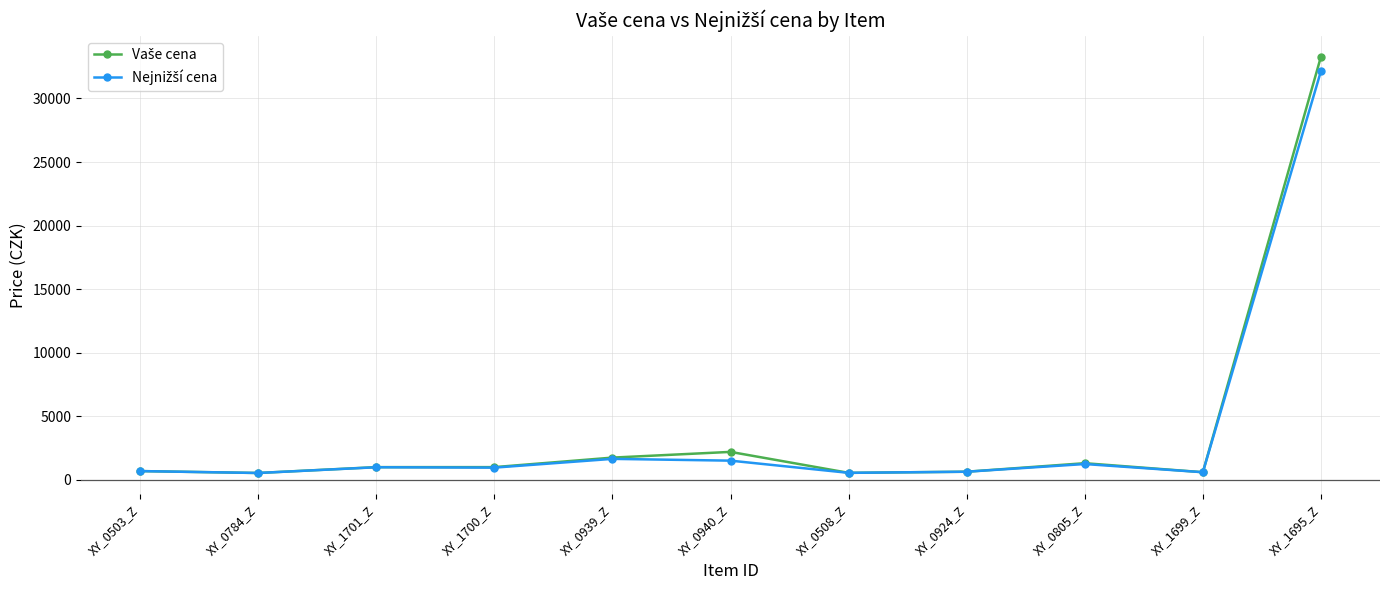

Is this an area chart (filled region under the line)?

No